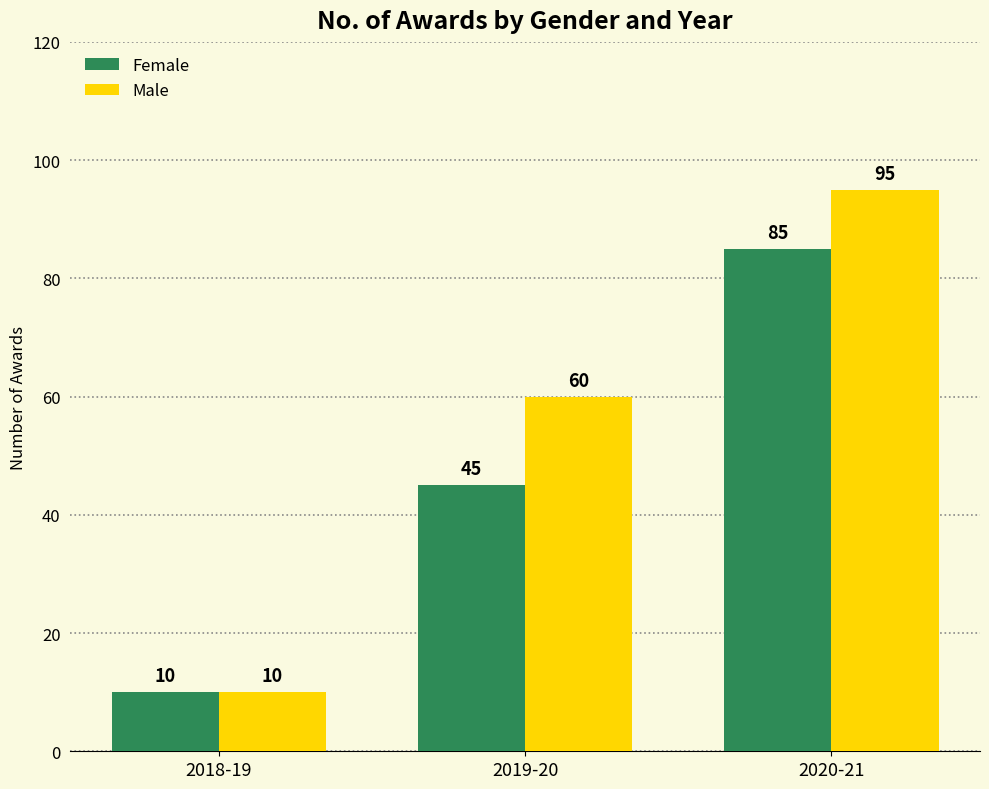

The Female series shows 35 at 2020-21. True or false?

False